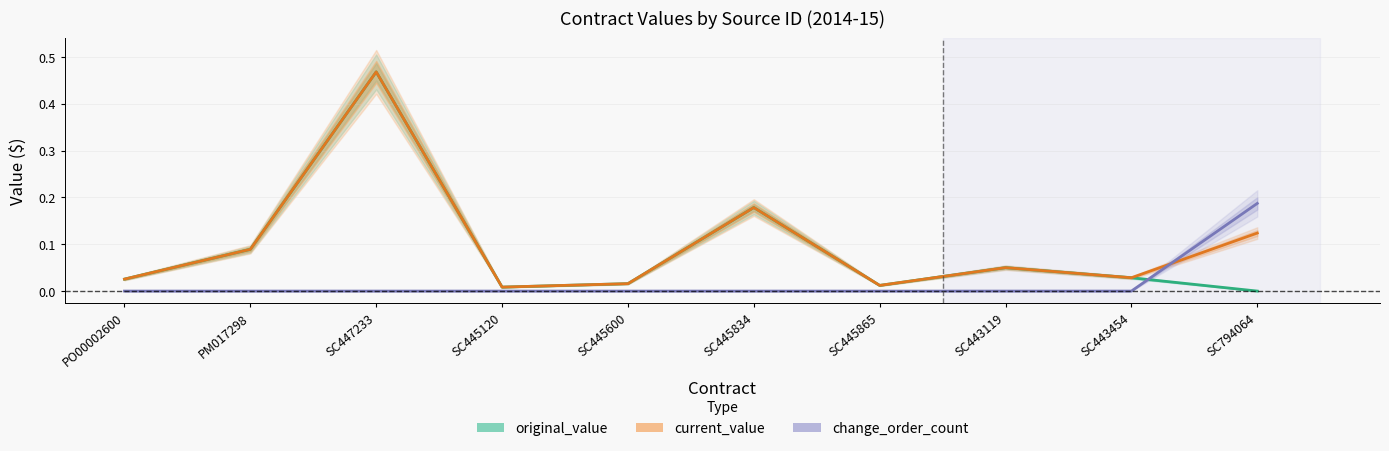

Rank the categories by current_value value from lowest to highest.

SC445120, SC445865, SC445600, PO00002600, SC443454, SC443119, PM017298, SC794064, SC445834, SC447233